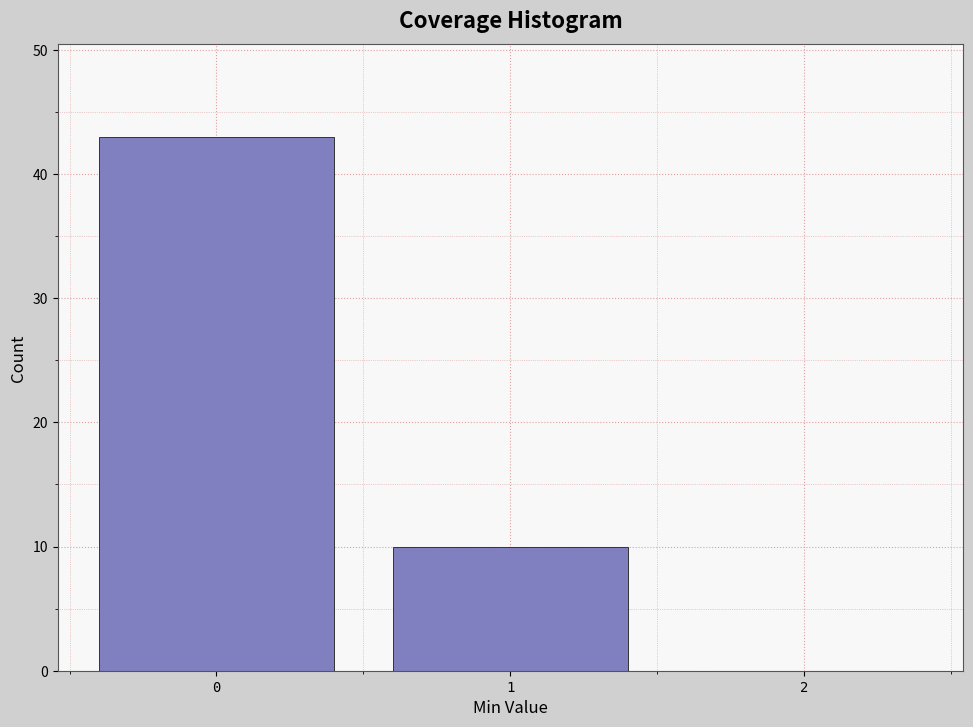

Reading left to right, list all the values displayed in this chart.

0=43	1=10	2=0